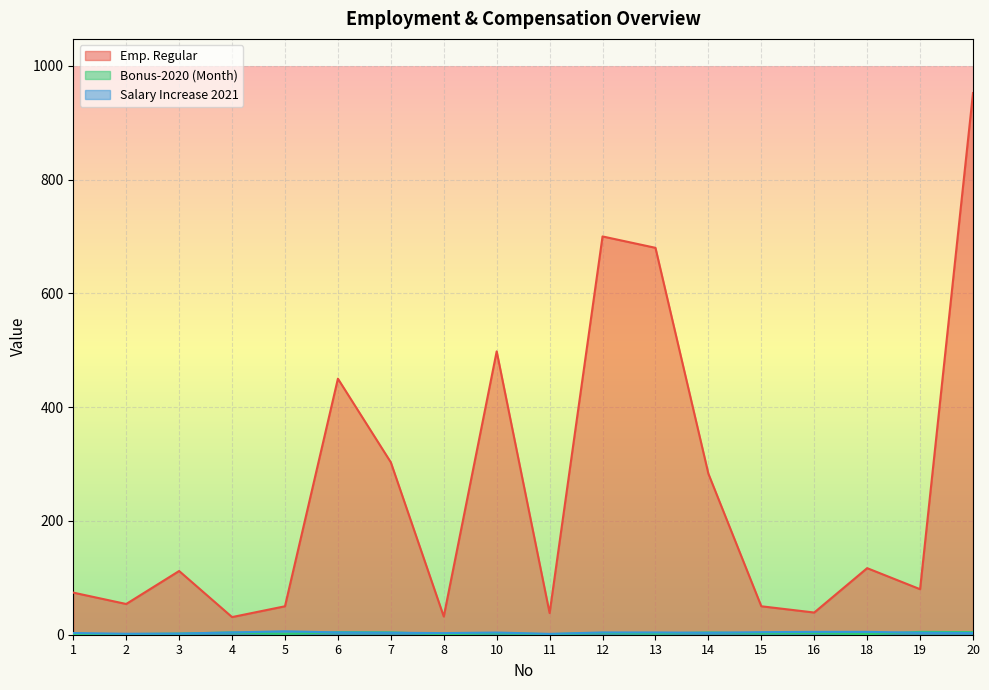

Where is the first local maximum for Salary Increase 2021?

5